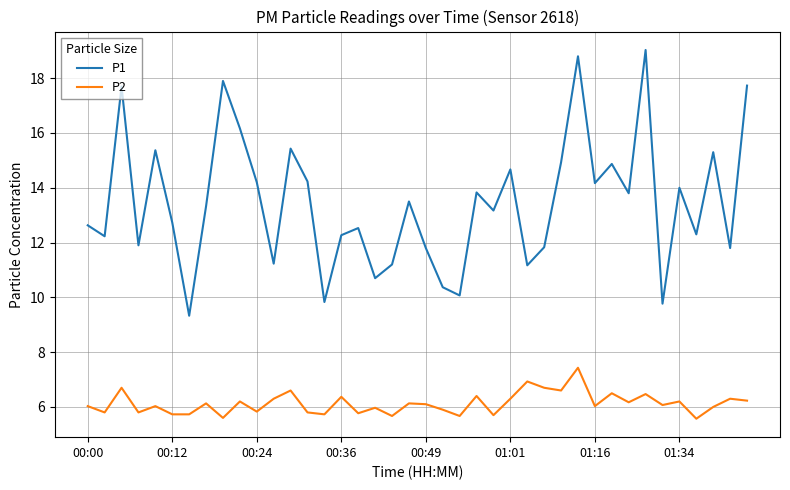

Which series has the widest spread of values?

P1